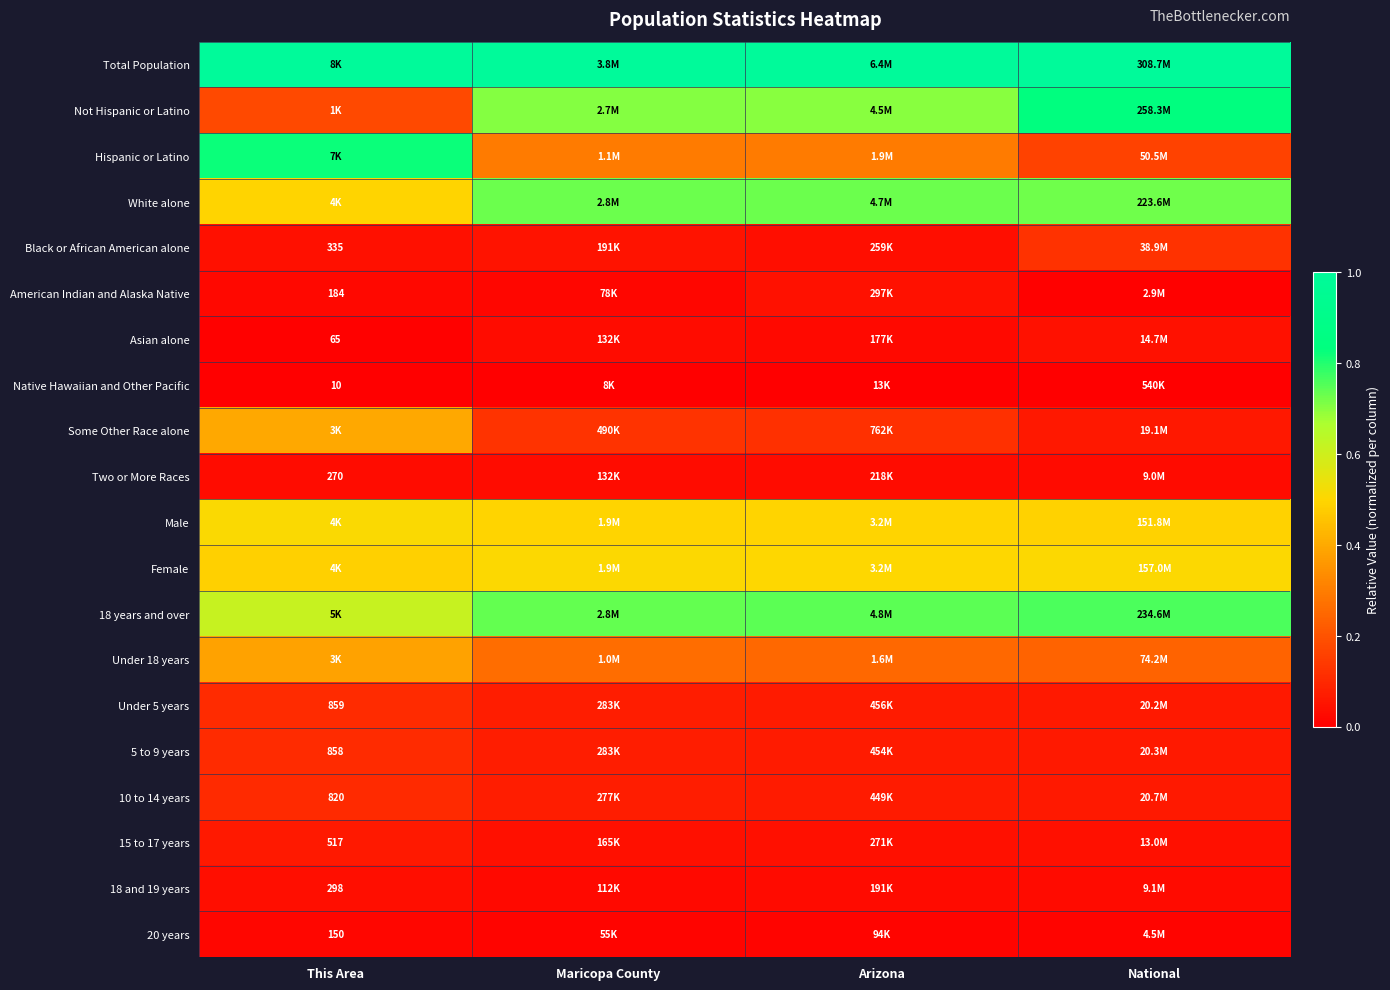

How many series are shown in this chart?

20